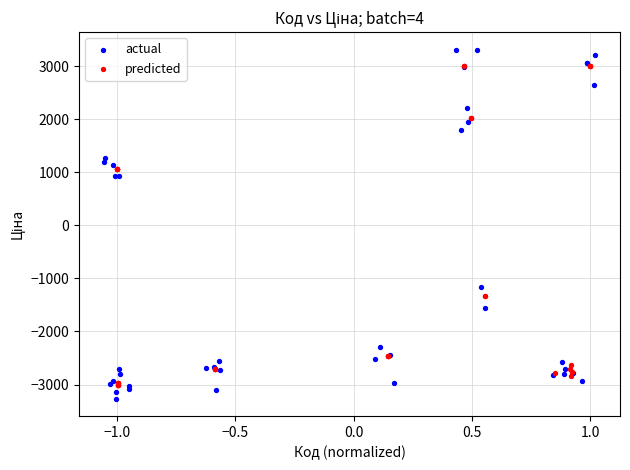

Which series reaches the maximum Y coordinate?

actual